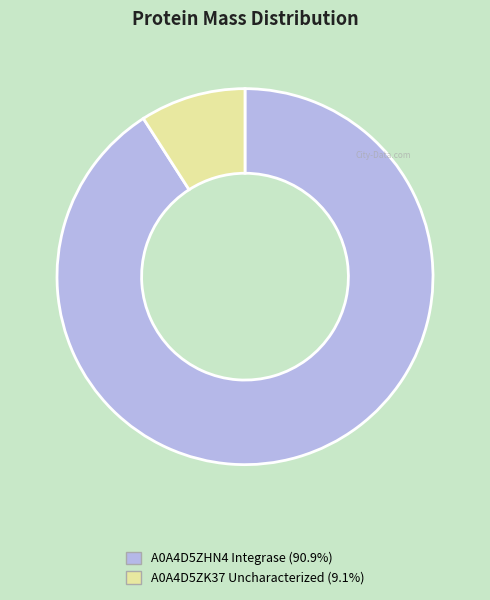

Which slice is the largest?

A0A4D5ZHN4 Integrase